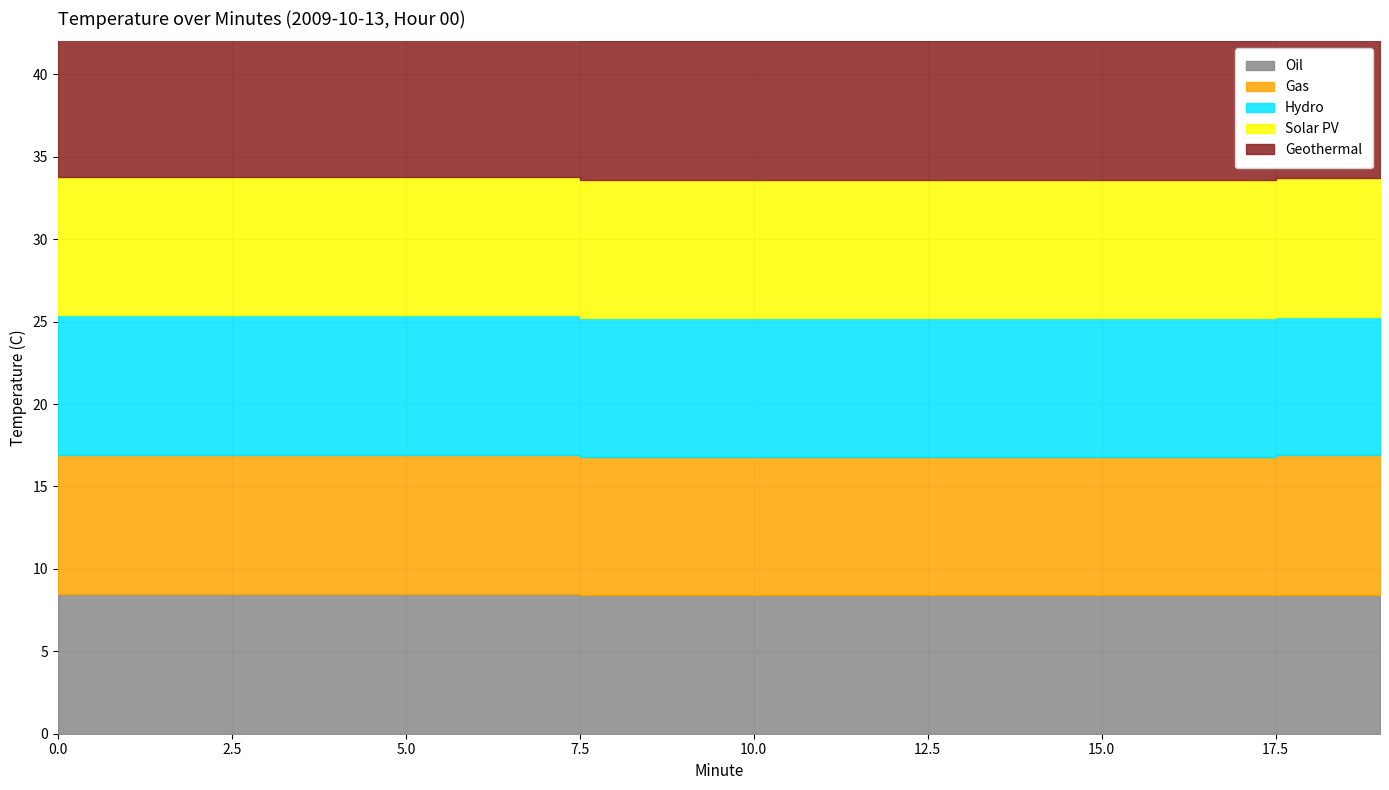

How many categories are shown in the chart?

20